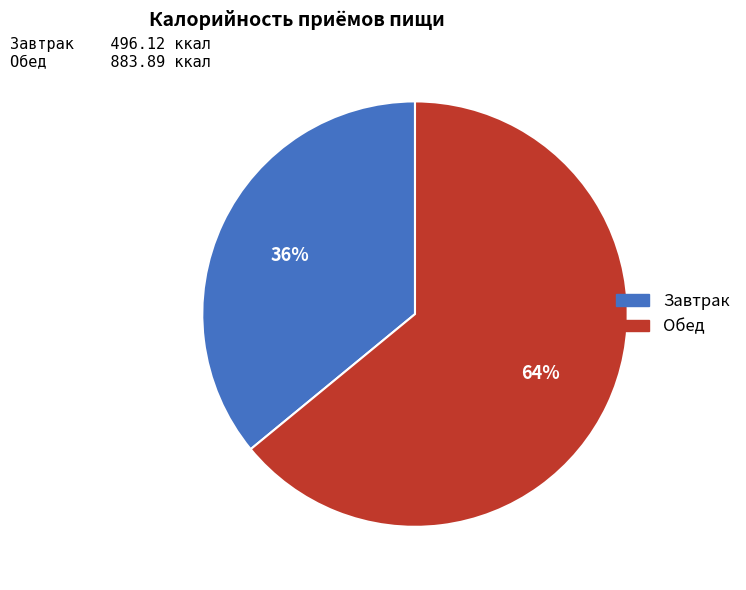

Is it true that Обед is 64% of the pie?

True